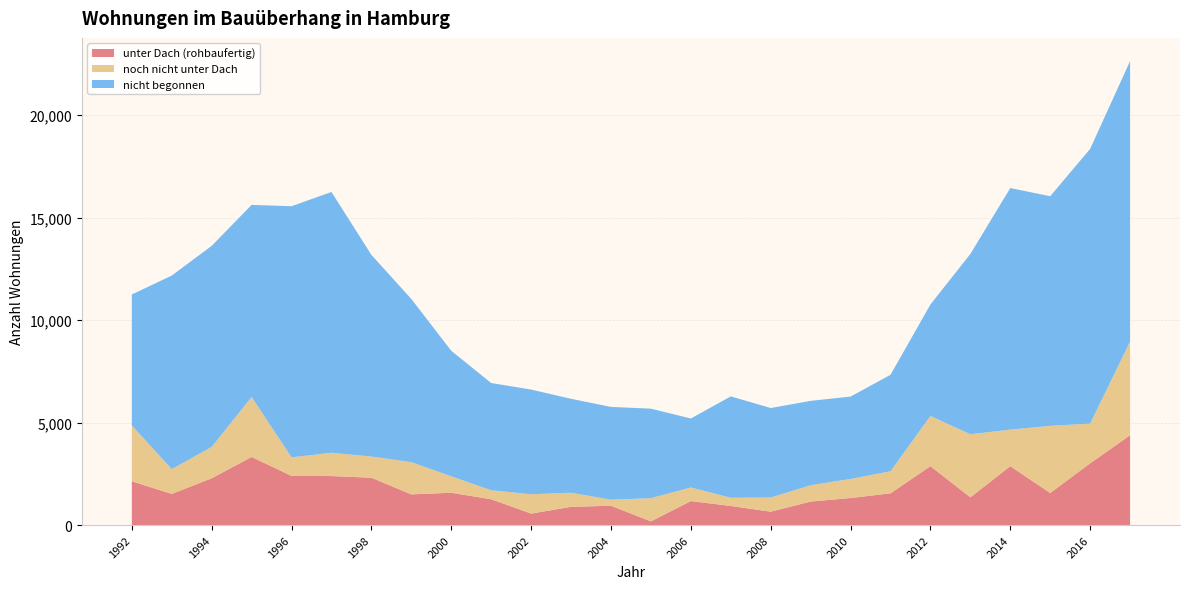

Reading right to left, extract all data points from this chart.

unter Dach (rohbaufertig): 4382	3012	1564	2873	1353	2874	1548	1319	1147	653	932	1170	180	942	890	560	1259	1576	1497	2310	2390	2399	3324	2282	1519	2137
noch nicht unter Dach: 4570	1937	3276	1782	3076	2448	1074	931	795	690	400	663	1131	296	687	943	439	802	1571	1033	1137	904	2923	1529	1210	2722
nicht begonnen: 13682	13403	11202	11785	8796	5438	4708	4018	4117	4366	4946	3366	4368	4526	4582	5107	5232	6124	7962	9837	12722	12251	9372	9809	9442	6389